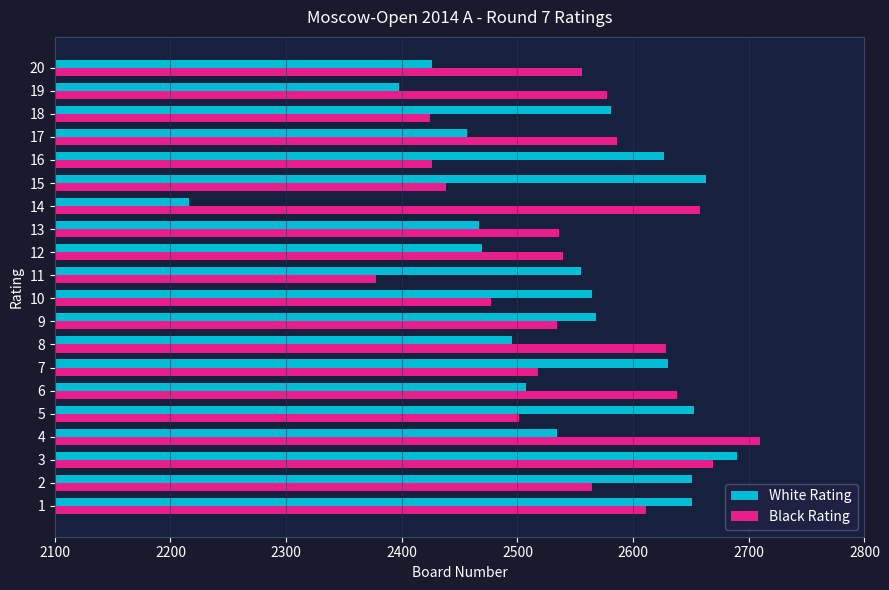

At which category is the sum across all series the highest?

3